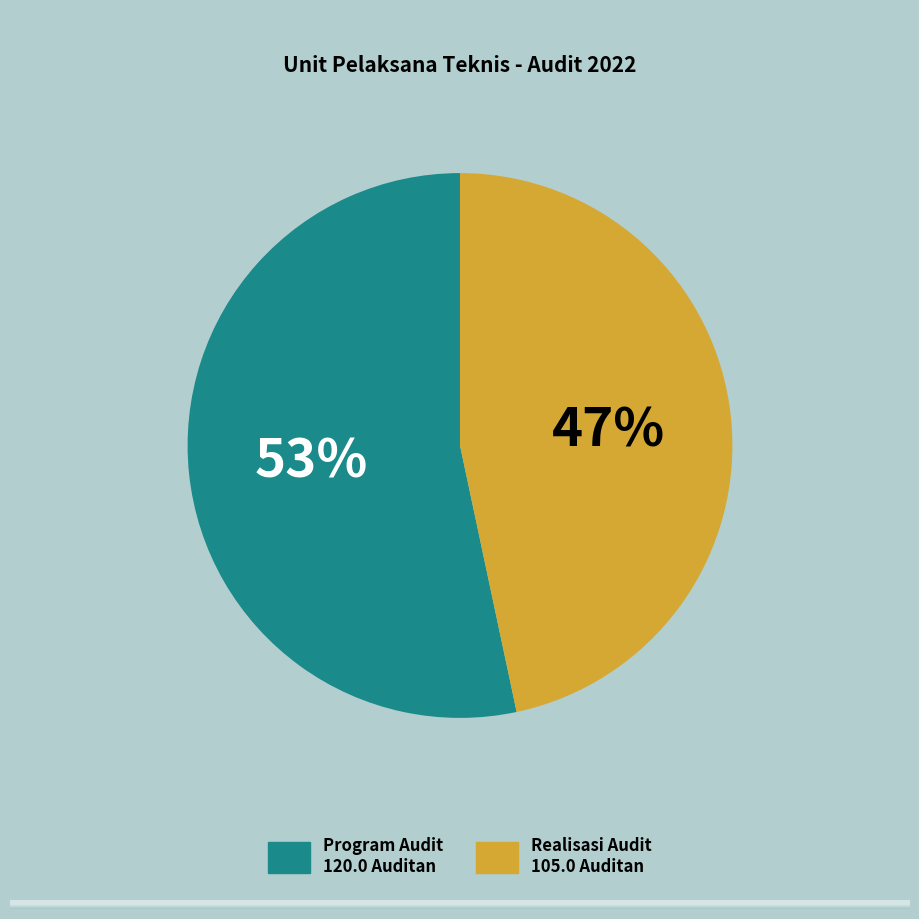

How many segments does this pie chart have?

2